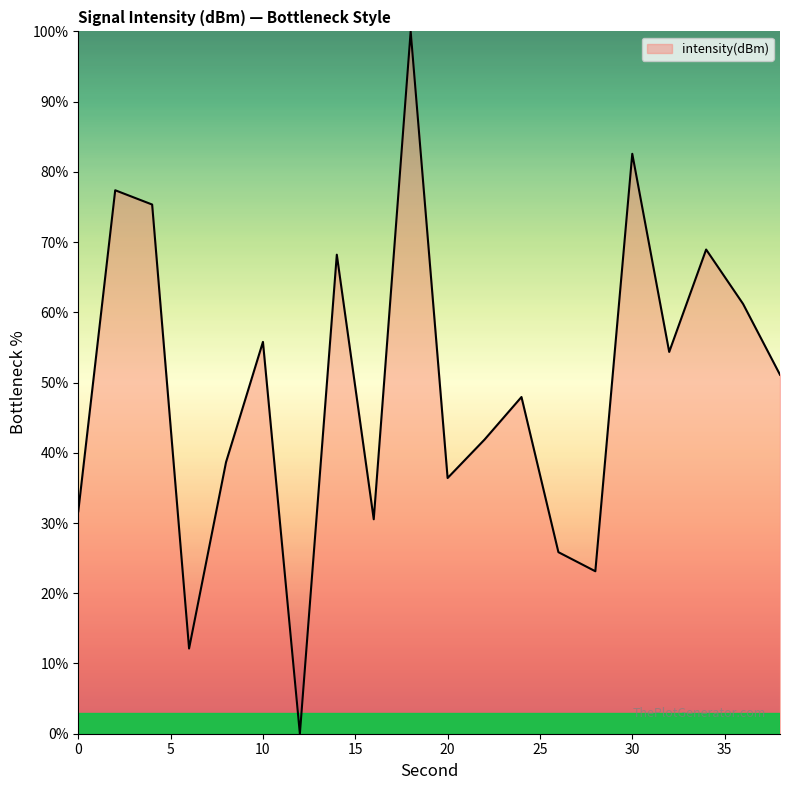

What is the difference between the second highest and minimum values?

82.6